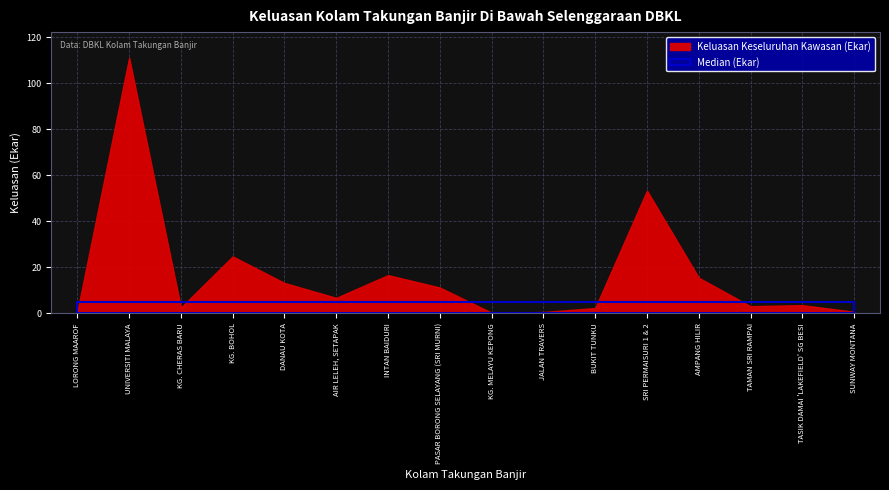

How many interior local peaks (higher than both neighbors) does the data have?

5